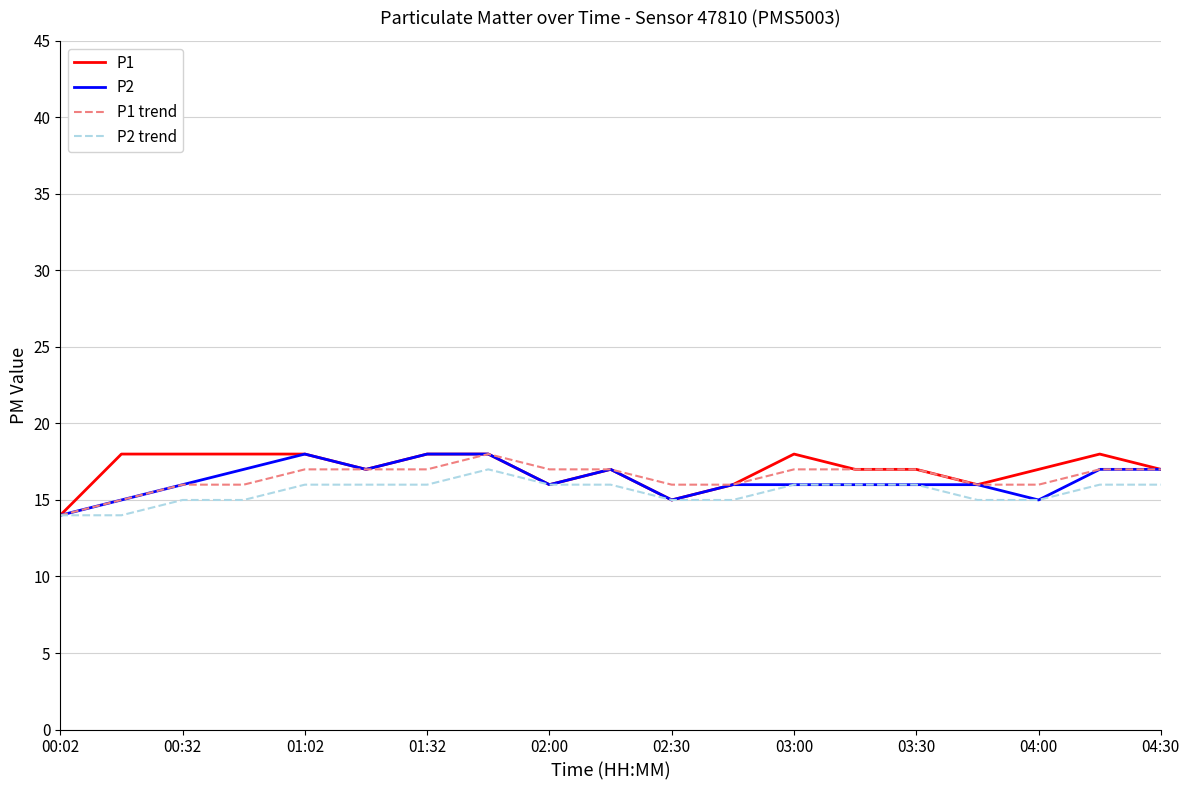

Count the number of categories in the chart.

19